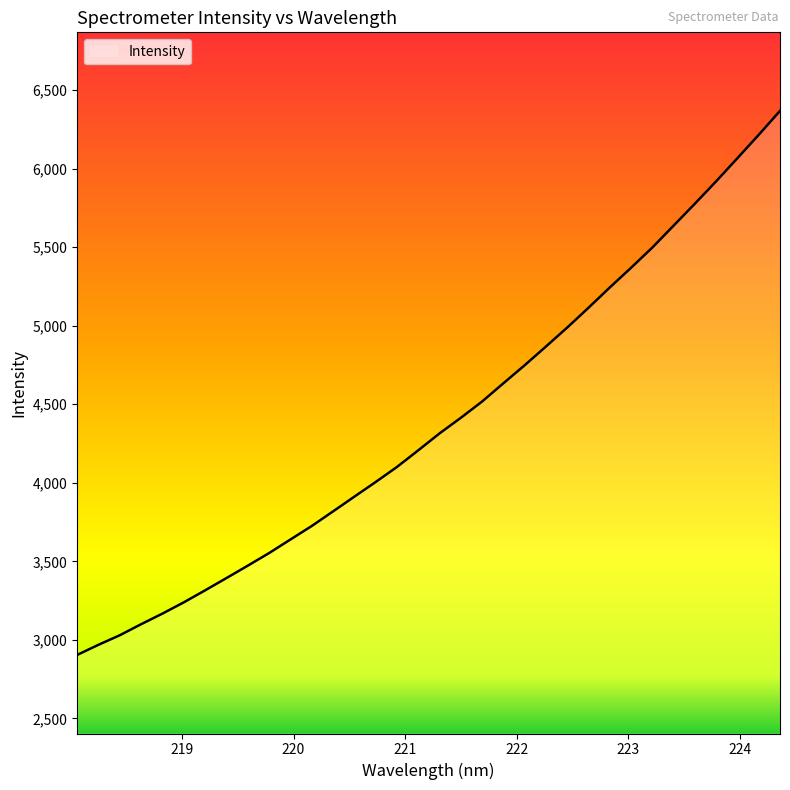

What is the difference between the maximum and minimum values?

3462.9